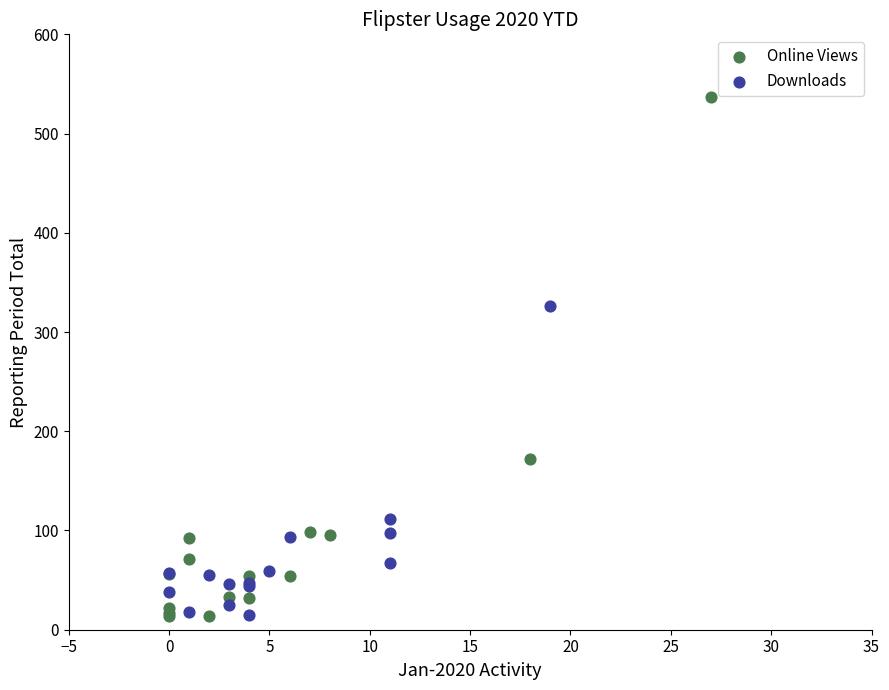

Which series reaches the maximum Y coordinate?

Online Views